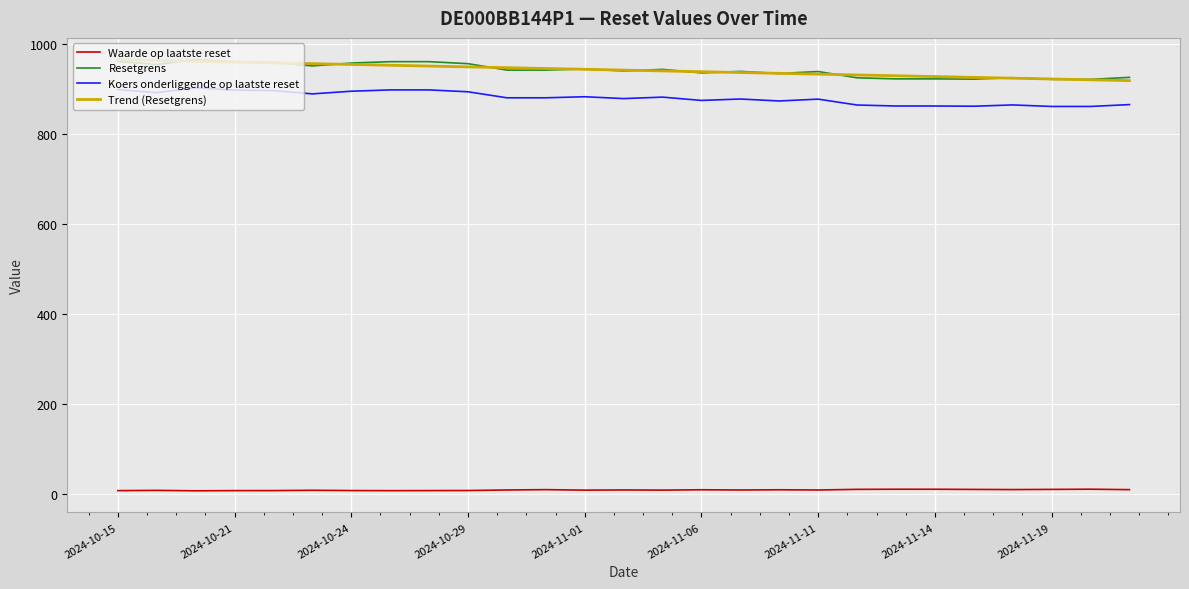

What is the maximum value shown in the chart?

966.6